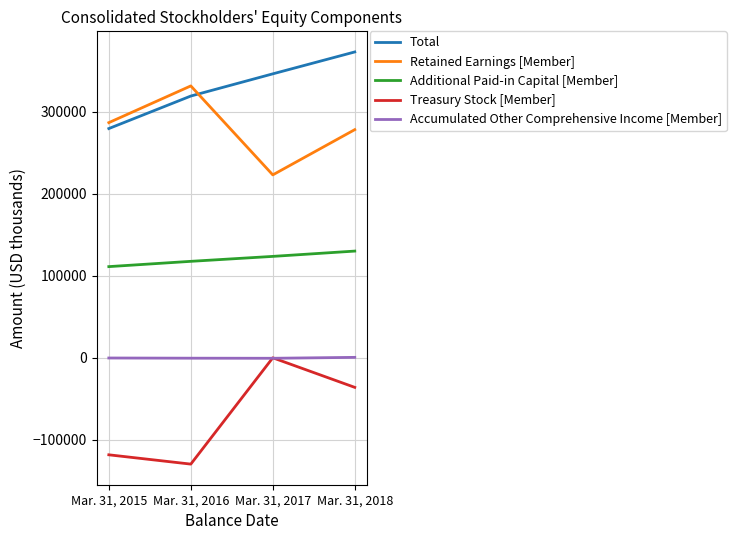

The value of Treasury Stock [Member] at Mar. 31, 2017 is 0. True or false?

True